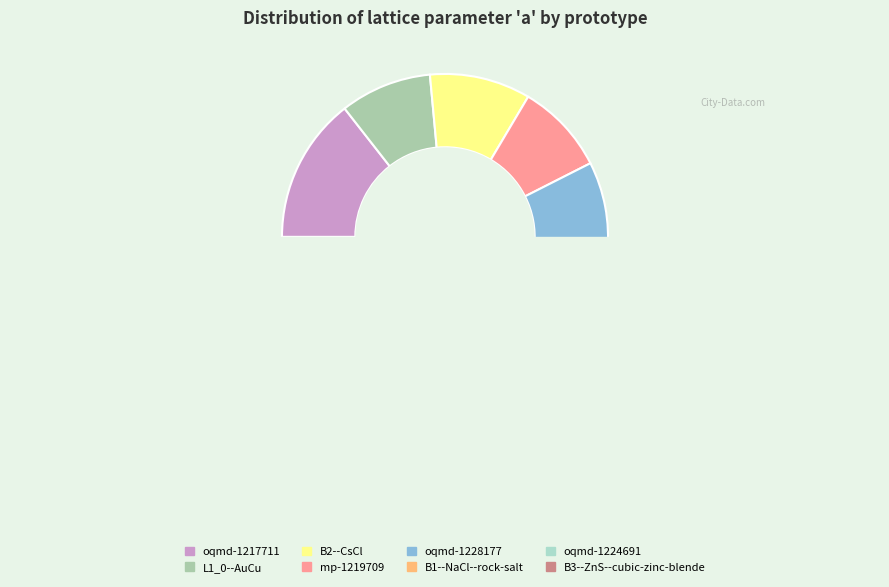

What is the ratio of the value at B3--ZnS--cubic-zinc-blende to the value at mp-1219709?

2.1